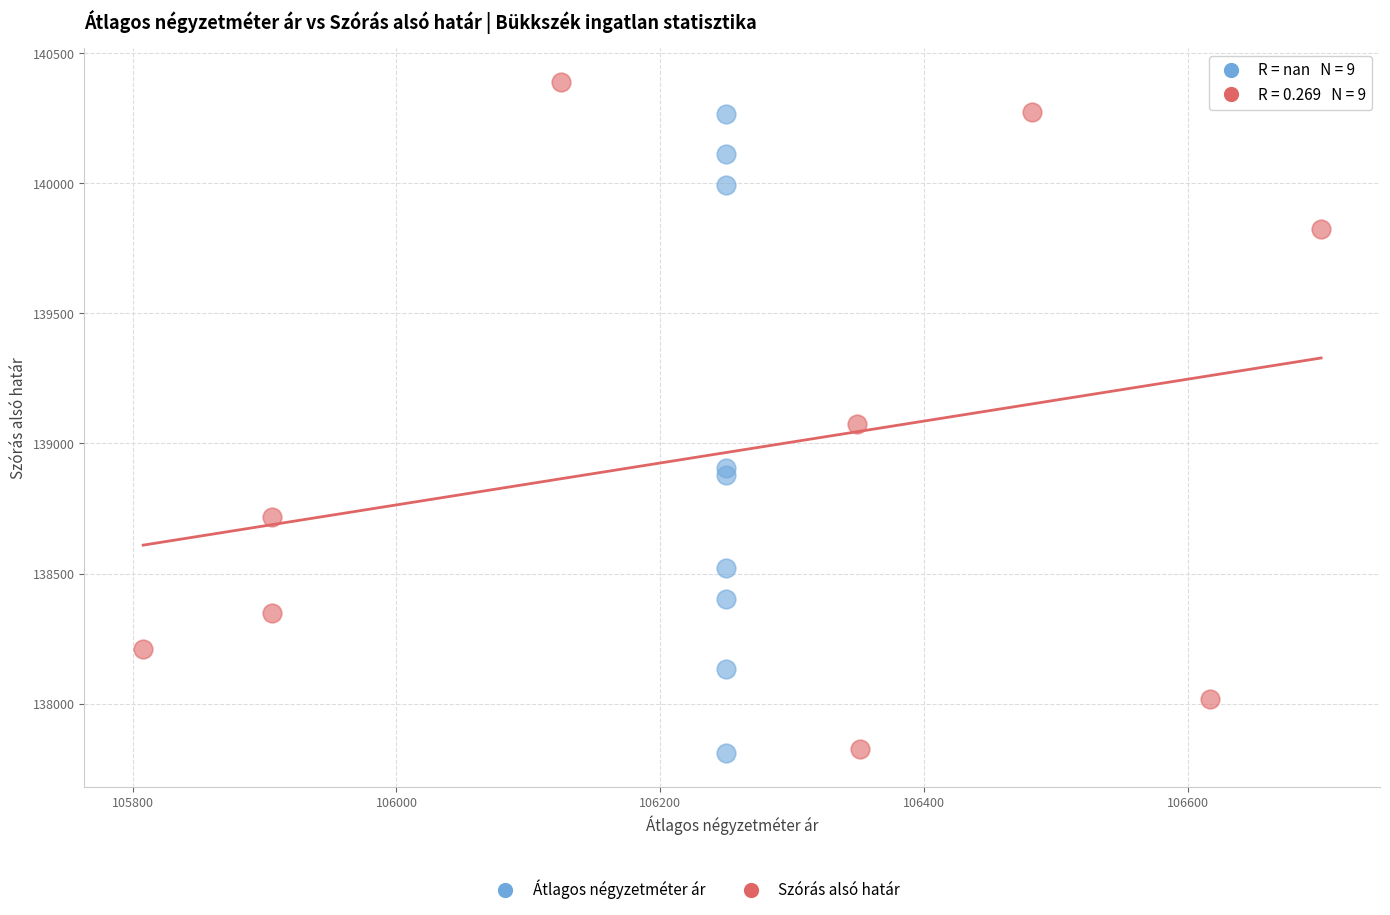

Which series has the largest Y range (max minus min)?

Szórás alsó határ